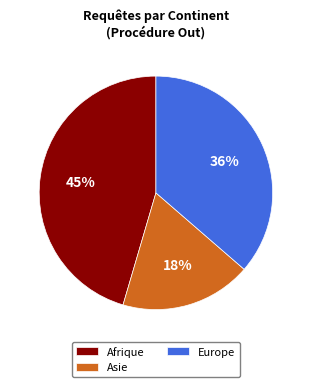

Does Europe account for over 50% of the chart?

No